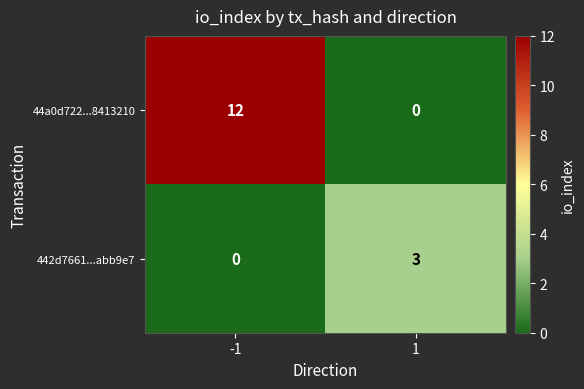

Which series has the largest range (max minus min)?

44a0d722...8413210